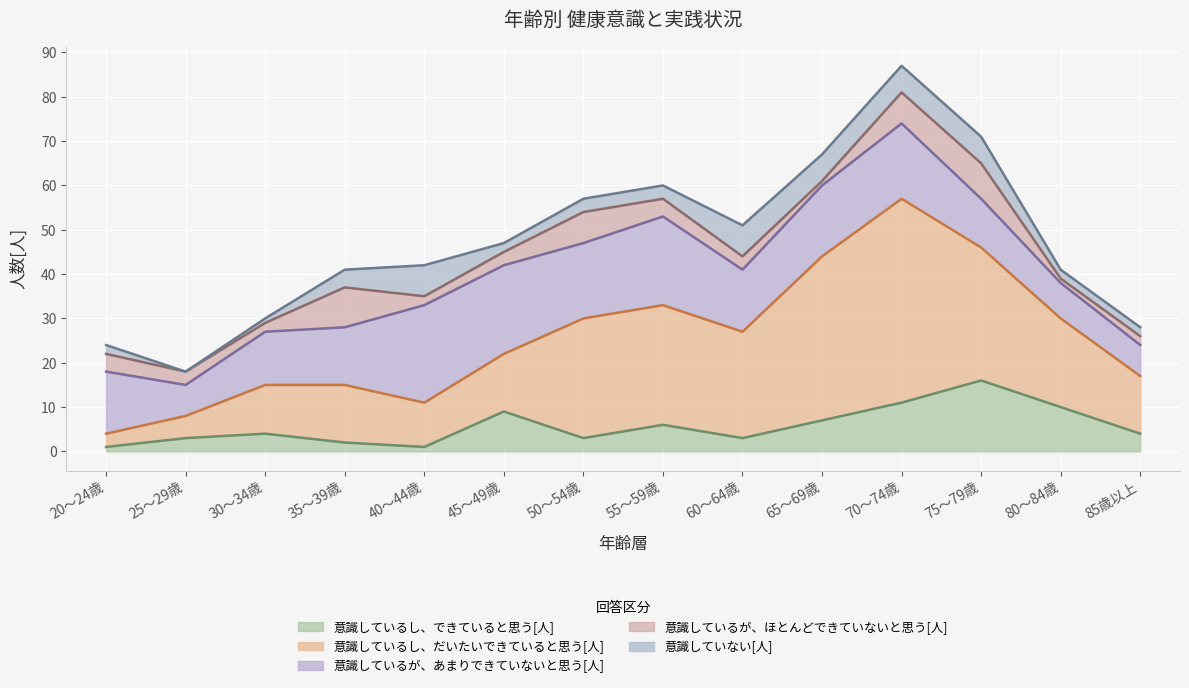

Reading right to left, what are all the values shown in this chart?

意識しているし、できていると思う[人]: 85歳以上=4	80～84歳=10	75～79歳=16	70～74歳=11	65～69歳=7	60～64歳=3	55～59歳=6	50～54歳=3	45～49歳=9	40～44歳=1	35～39歳=2	30～34歳=4	25～29歳=3	20～24歳=1
意識しているし、だいたいできていると思う[人]: 85歳以上=13	80～84歳=20	75～79歳=30	70～74歳=46	65～69歳=37	60～64歳=24	55～59歳=27	50～54歳=27	45～49歳=13	40～44歳=10	35～39歳=13	30～34歳=11	25～29歳=5	20～24歳=3
意識しているが、あまりできていないと思う[人]: 85歳以上=7	80～84歳=8	75～79歳=11	70～74歳=17	65～69歳=16	60～64歳=14	55～59歳=20	50～54歳=17	45～49歳=20	40～44歳=22	35～39歳=13	30～34歳=12	25～29歳=7	20～24歳=14
意識しているが、ほとんどできていないと思う[人]: 85歳以上=2	80～84歳=1	75～79歳=8	70～74歳=7	65～69歳=1	60～64歳=3	55～59歳=4	50～54歳=7	45～49歳=3	40～44歳=2	35～39歳=9	30～34歳=2	25～29歳=3	20～24歳=4
意識していない[人]: 85歳以上=2	80～84歳=2	75～79歳=6	70～74歳=6	65～69歳=6	60～64歳=7	55～59歳=3	50～54歳=3	45～49歳=2	40～44歳=7	35～39歳=4	30～34歳=1	25～29歳=0	20～24歳=2